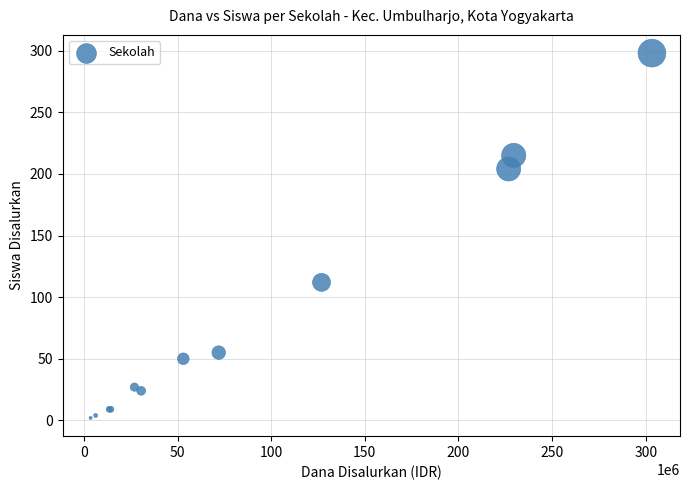

What Y value in the scatter plot is closest to 150?

112